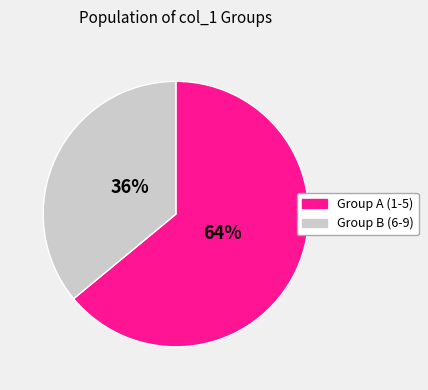

To the nearest percent, what is the average slice percentage?

50%